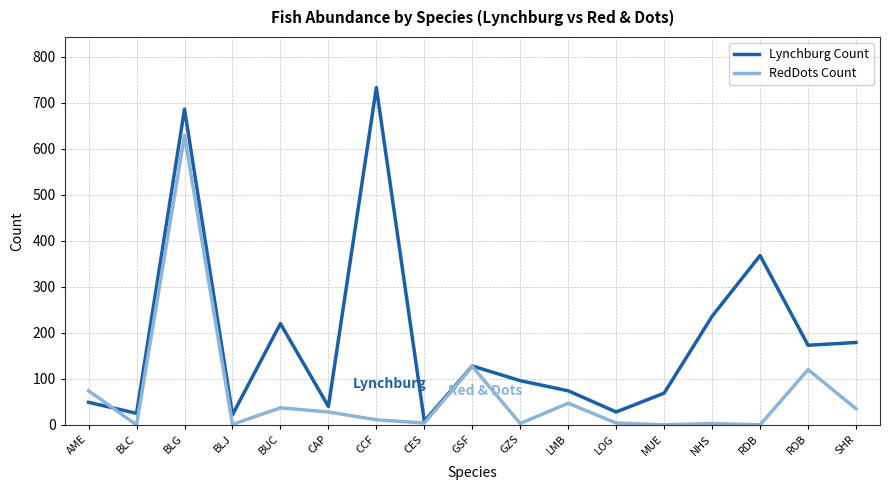

How many distinct data groups are displayed?

2